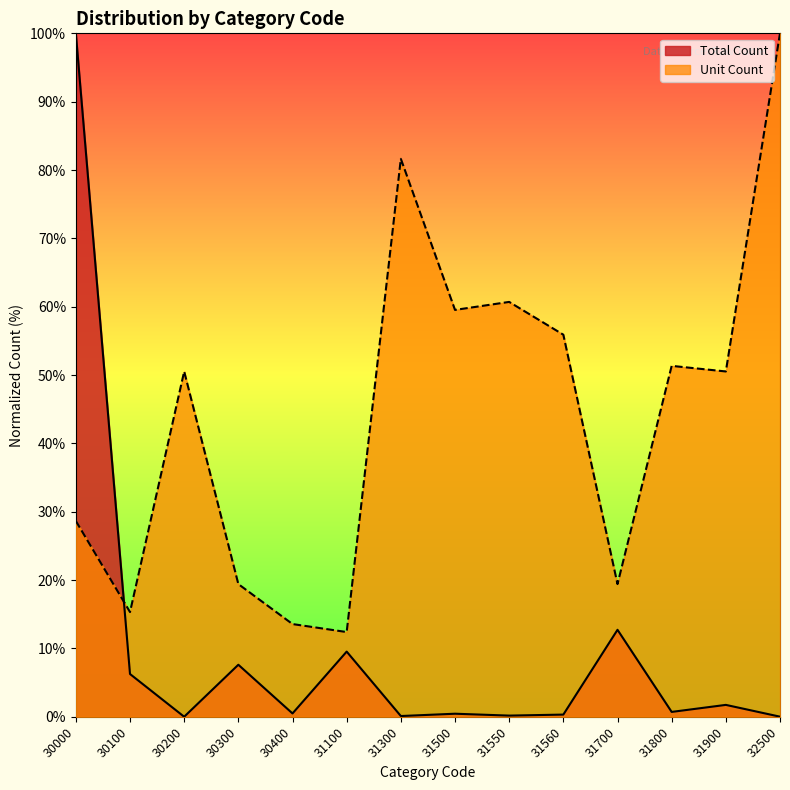

What are all the series names shown in the legend?

Total Count, Unit Count